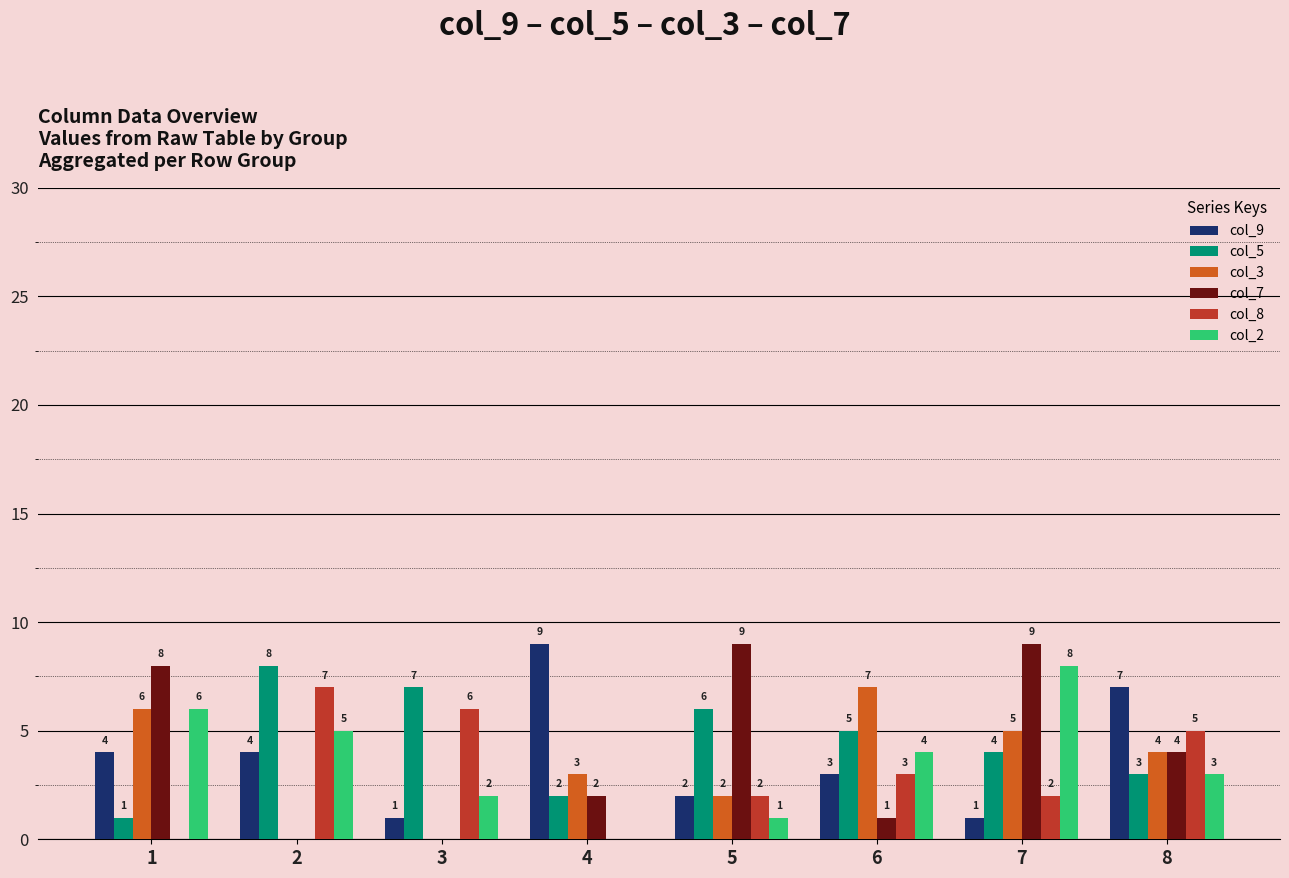

Between 5 and 7, which series saw the biggest shift?

col_2